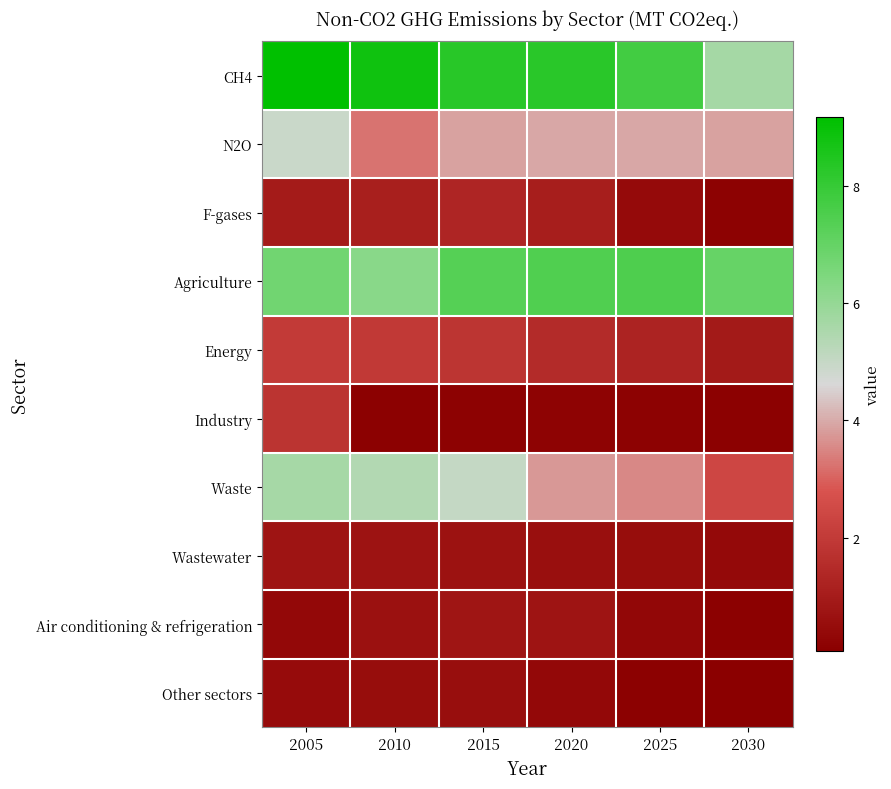

How many distinct data groups are displayed?

10